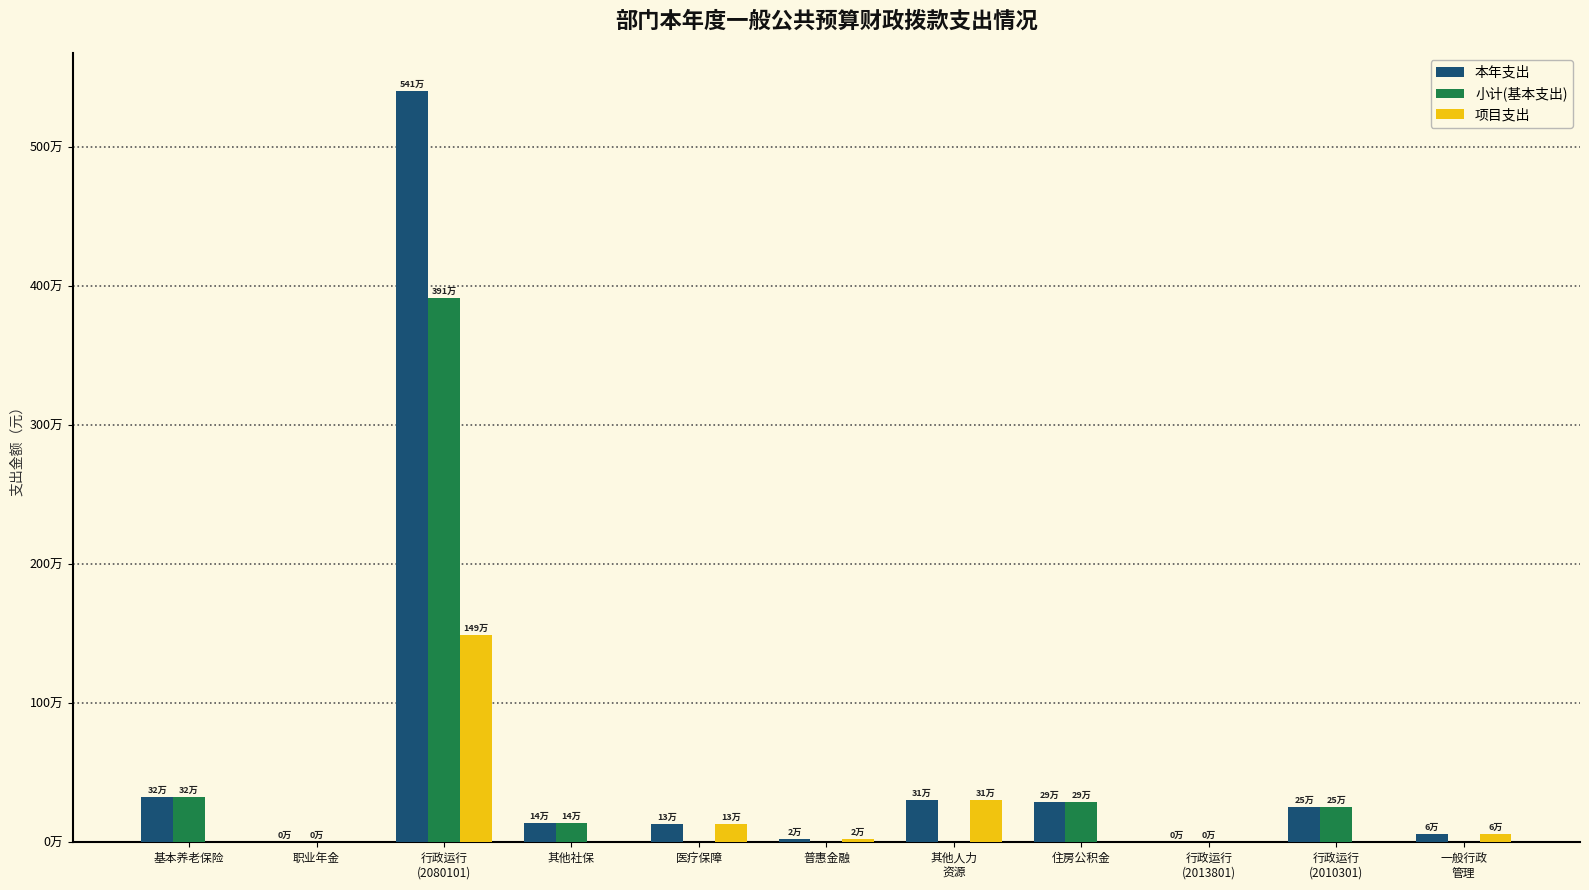

Are the bars horizontal?

No